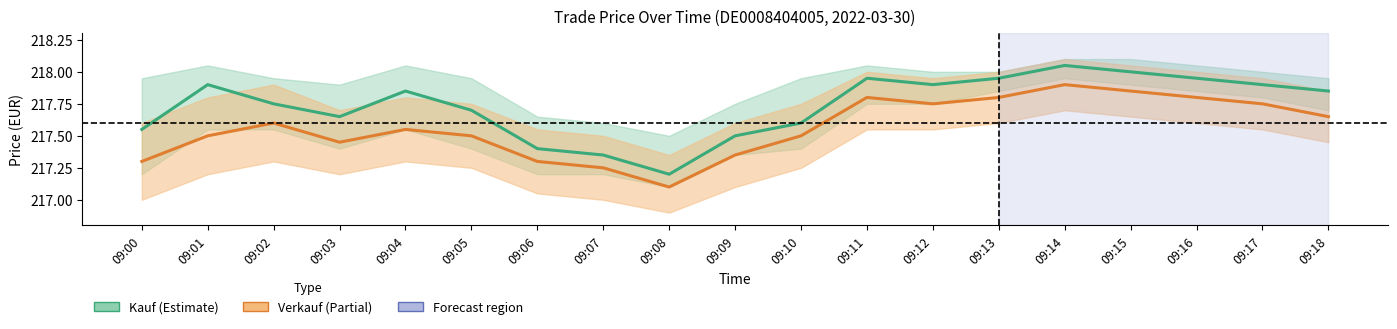

What is the maximum value shown in the chart?

218.1